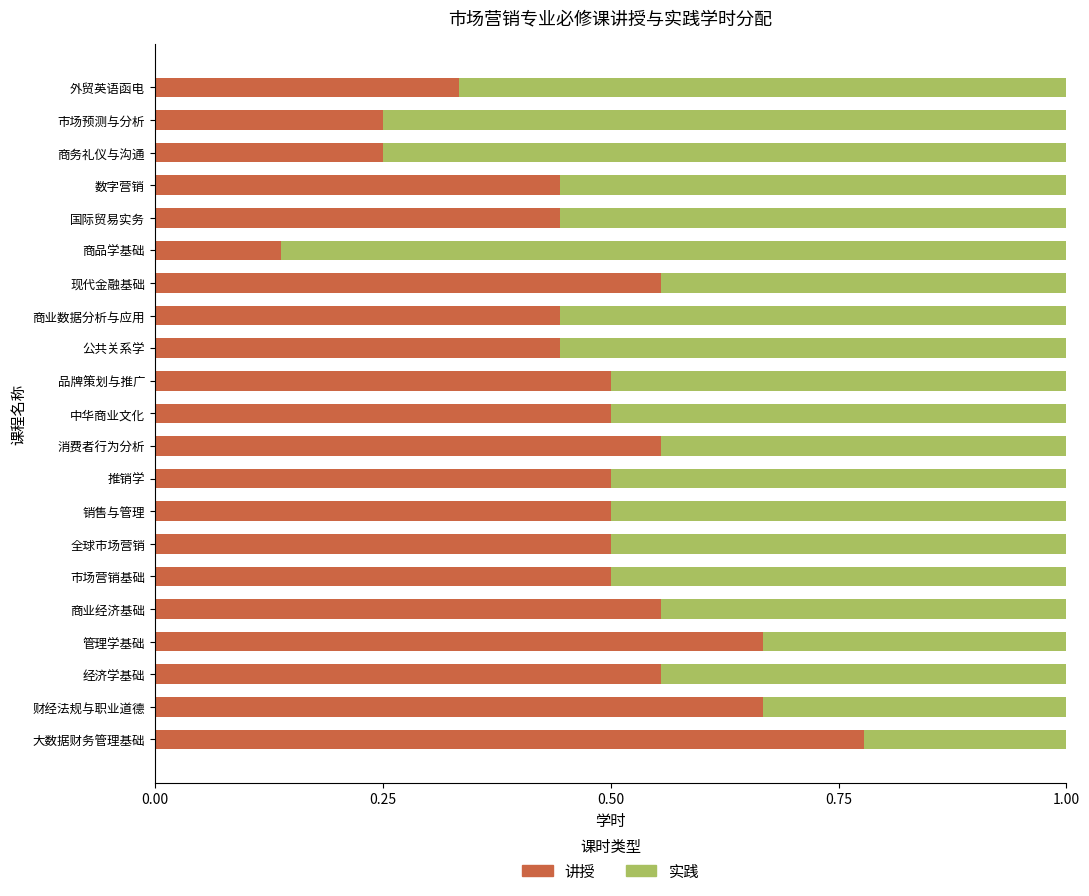

What are all the series names shown in the legend?

讲授, 实践